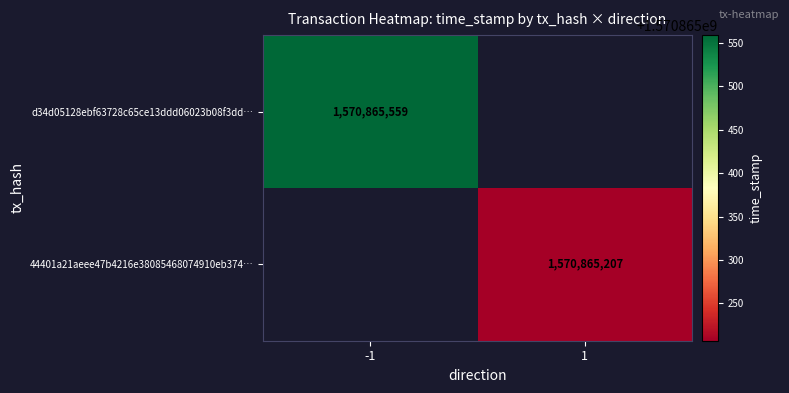

Reading left to right, what are all the values shown in this chart?

d34d05128ebf63728c65ce13ddd06023b08f3dd: 0=-1	1=1570865559
44401a21aeee47b4216e38085468074910eb374: 0=1	1=1570865207